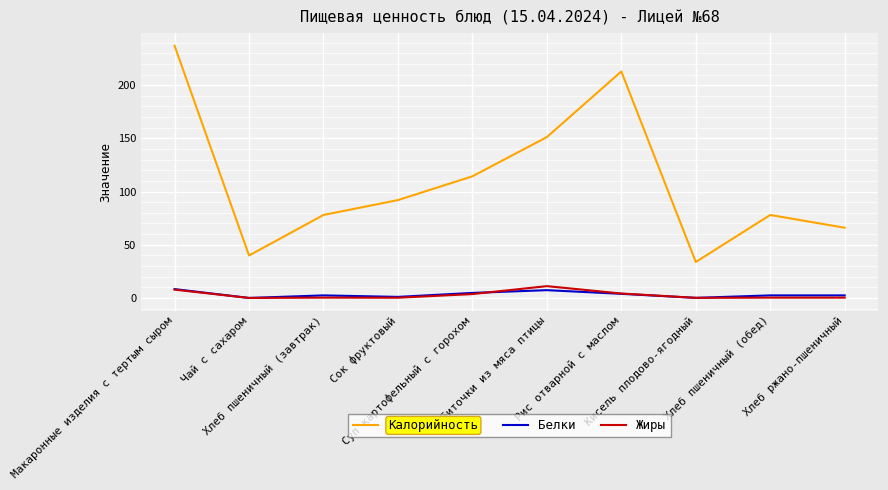

Read the Калорийность value at Рис отварной с маслом.

212.9